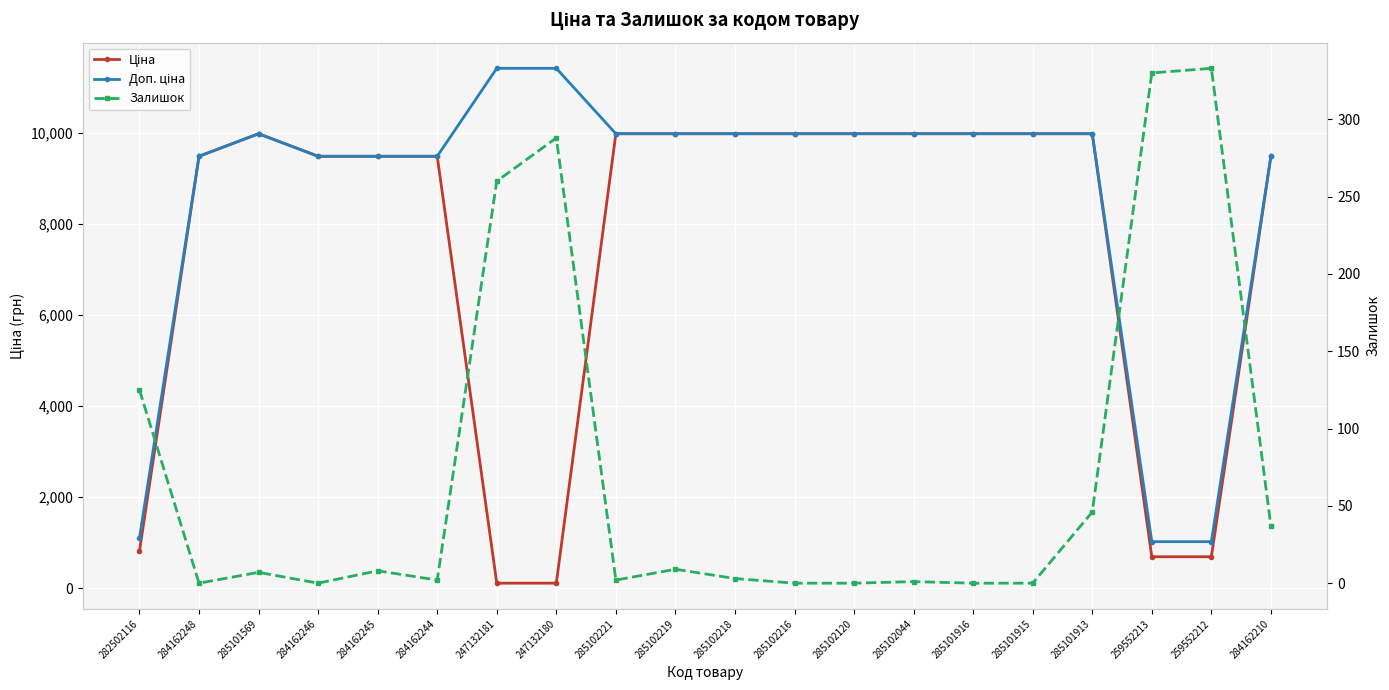

True or false: Ціна and Доп. ціна intersect in this chart.

False